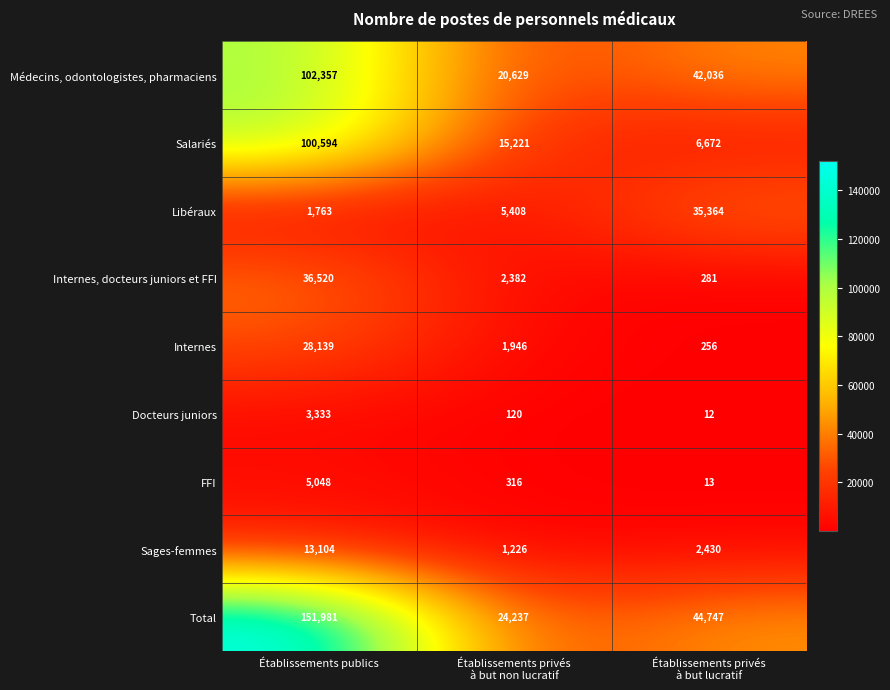

How many data points does each series have?

3